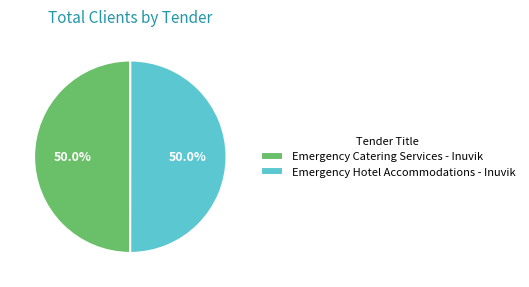

True or false: Emergency Catering Services - Inuvik accounts for 50% of the total.

True